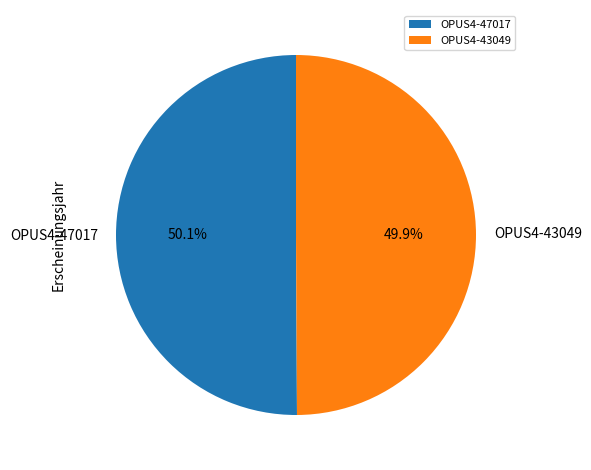

What is the ratio of the value at OPUS4-47017 to the value at OPUS4-43049?

1.0